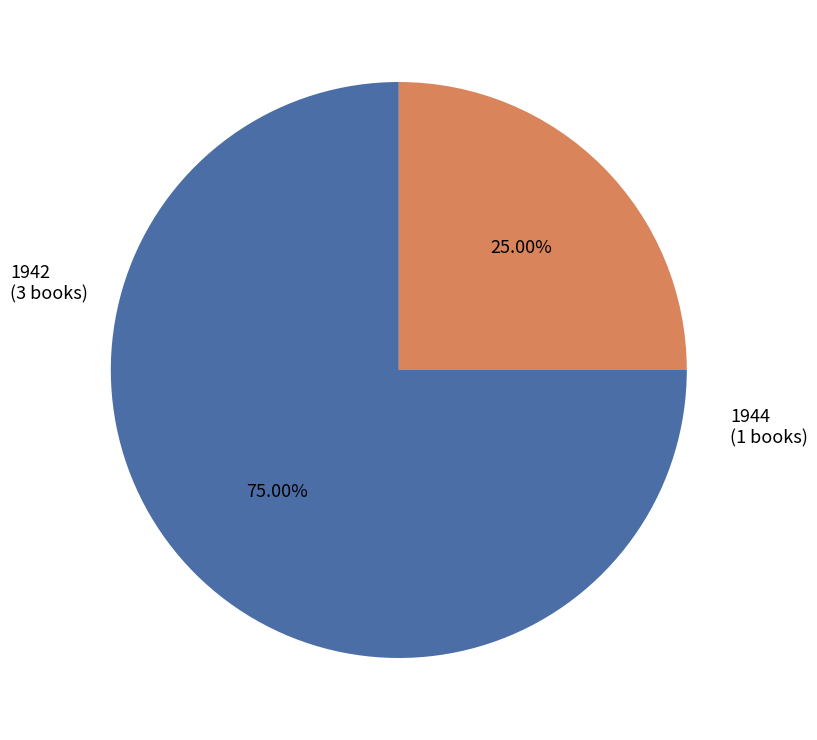

Is there a majority slice in this chart?

Yes